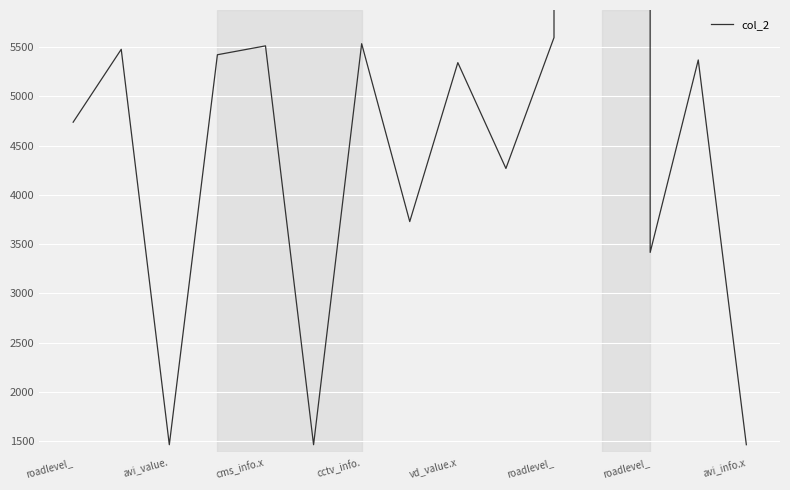

Which has a higher value, avi_info.x or vd_value.x?

vd_value.x